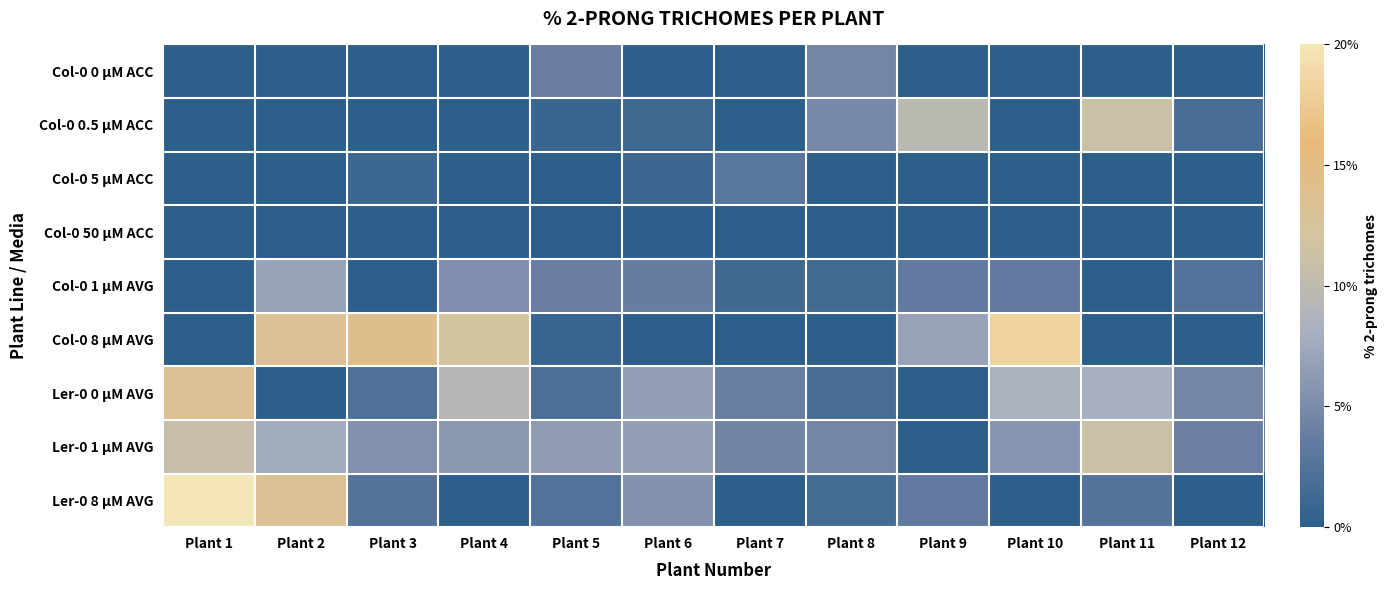

Reading left to right, what are all the values shown in this chart?

Col-0 0 µM ACC: Plant 1=0.0	Plant 2=0.0	Plant 3=0.0	Plant 4=0.0	Plant 5=3.9	Plant 6=0.0	Plant 7=0.0	Plant 8=4.7	Plant 9=0.0	Plant 10=0.0	Plant 11=0.0	Plant 12=0.0
Col-0 0.5 µM ACC: Plant 1=0.0	Plant 2=0.0	Plant 3=0.0	Plant 4=0.0	Plant 5=0.9	Plant 6=1.3	Plant 7=0.0	Plant 8=4.8	Plant 9=9.8	Plant 10=0.0	Plant 11=11.1	Plant 12=1.9
Col-0 5 µM ACC: Plant 1=0.0	Plant 2=0.0	Plant 3=1.0	Plant 4=0.0	Plant 5=0.0	Plant 6=1.1	Plant 7=2.9	Plant 8=0.0	Plant 9=0.0	Plant 10=0.0	Plant 11=0.0	Plant 12=0.0
Col-0 50 µM ACC: Plant 1=0.0	Plant 2=0.0	Plant 3=0.0	Plant 4=0.0	Plant 5=0.0	Plant 6=0.0	Plant 7=0.0	Plant 8=0.0	Plant 9=0.0	Plant 10=0.0	Plant 11=0.0	Plant 12=0.0
Col-0 1 µM AVG: Plant 1=0.0	Plant 2=7.0	Plant 3=0.0	Plant 4=5.3	Plant 5=3.9	Plant 6=3.7	Plant 7=1.2	Plant 8=1.4	Plant 9=3.4	Plant 10=3.4	Plant 11=0.0	Plant 12=2.5
Col-0 8 µM AVG: Plant 1=0.0	Plant 2=13.1	Plant 3=14.0	Plant 4=11.9	Plant 5=0.8	Plant 6=0.0	Plant 7=0.0	Plant 8=0.0	Plant 9=6.9	Plant 10=18.4	Plant 11=0.0	Plant 12=0.0
Ler-0 0 µM AVG: Plant 1=13.3	Plant 2=0.0	Plant 3=2.3	Plant 4=9.3	Plant 5=2.0	Plant 6=6.7	Plant 7=3.8	Plant 8=1.9	Plant 9=0.0	Plant 10=8.3	Plant 11=8.0	Plant 12=4.7
Ler-0 1 µM AVG: Plant 1=10.7	Plant 2=7.7	Plant 3=5.5	Plant 4=6.1	Plant 5=6.5	Plant 6=6.7	Plant 7=4.5	Plant 8=4.7	Plant 9=0.0	Plant 10=5.9	Plant 11=11.1	Plant 12=4.0
Ler-0 8 µM AVG: Plant 1=20.0	Plant 2=13.3	Plant 3=2.6	Plant 4=0.0	Plant 5=2.4	Plant 6=5.6	Plant 7=0.0	Plant 8=1.7	Plant 9=3.4	Plant 10=0.0	Plant 11=2.7	Plant 12=0.0